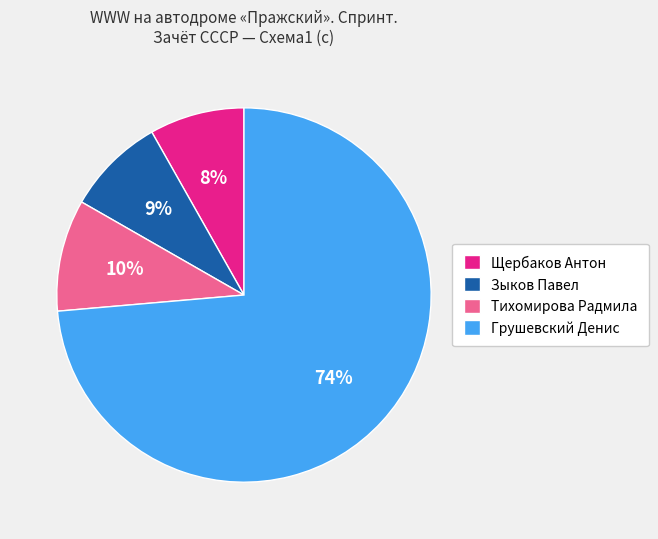

Is the sum of Грушевский Денис and Тихомирова Радмила greater than half?

Yes